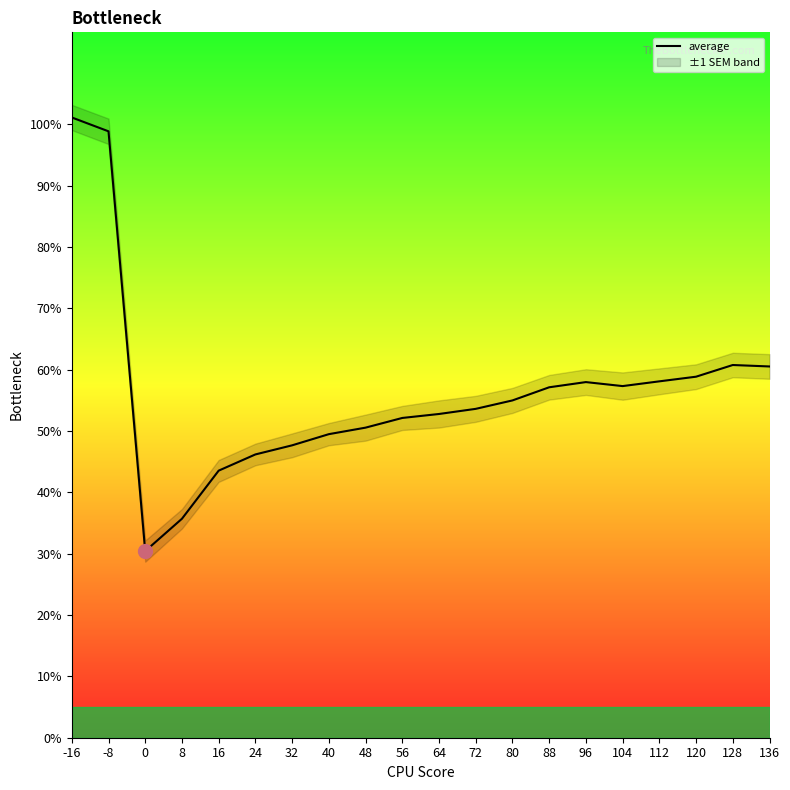

What is the difference between the values at 16 and 40?

0.1